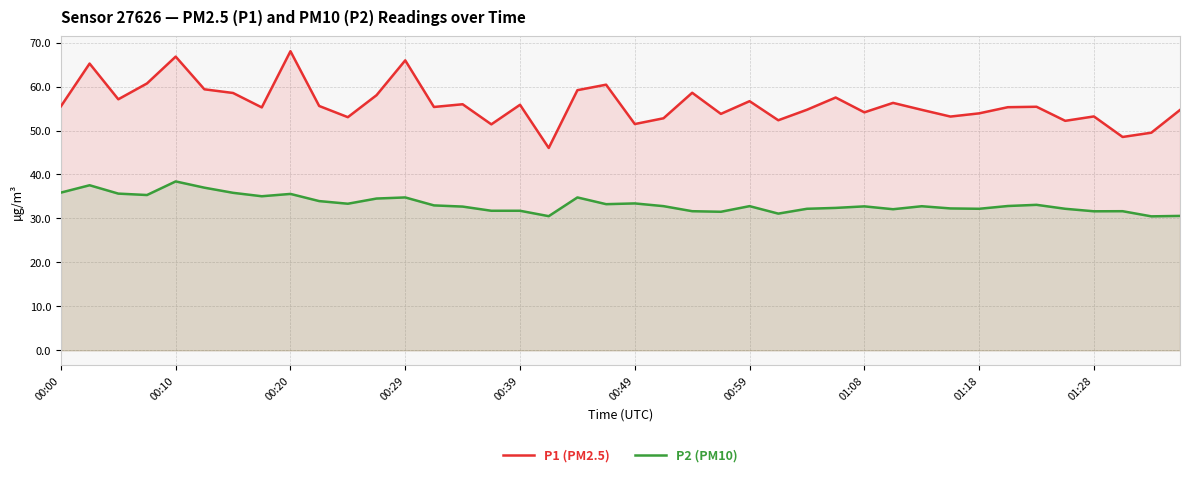

How many distinct data groups are displayed?

2